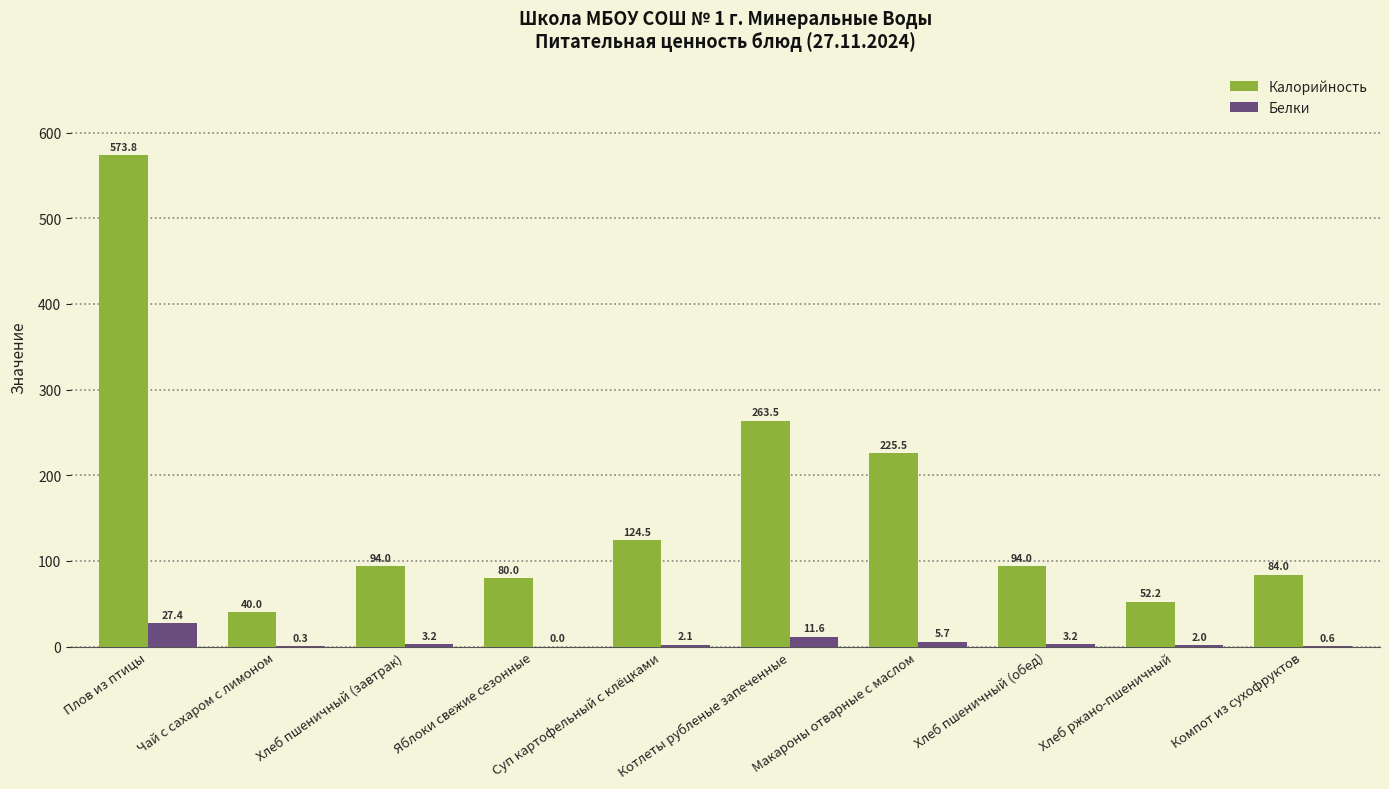

The Калорийность series shows 52.9 at Хлеб пшеничный (завтрак). True or false?

False